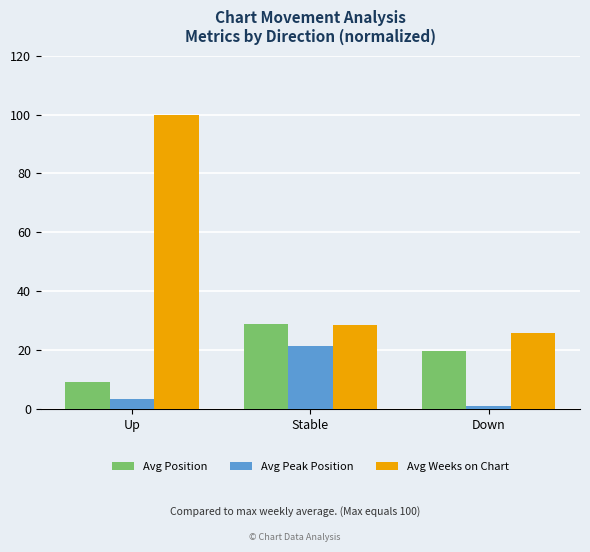

Between Stable and Down, which series saw the biggest shift?

Avg Peak Position